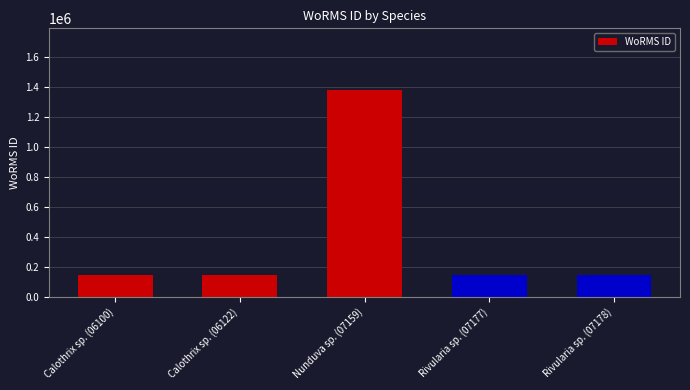

Is it true that the value at Rivularia sp. (07178) is 146623?

True